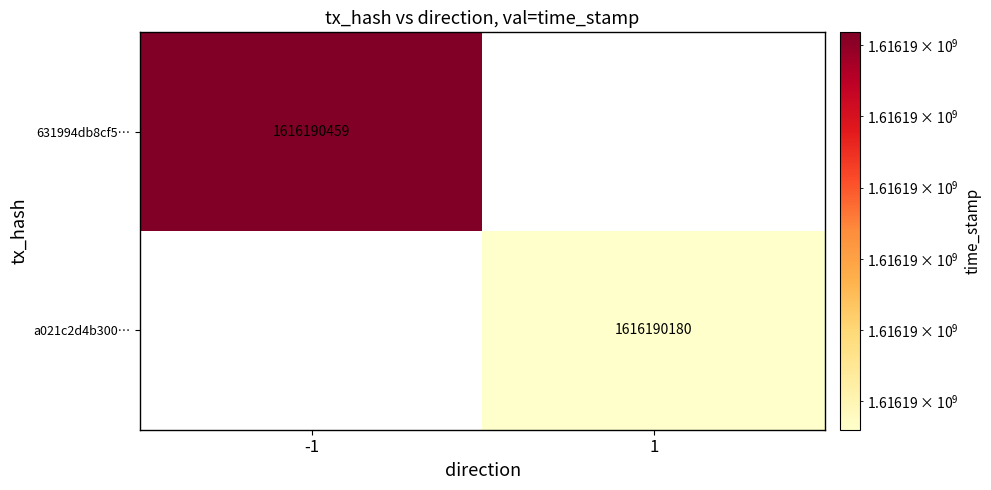

The 631994db8cf5… series shows 2425543390 at -1. True or false?

False